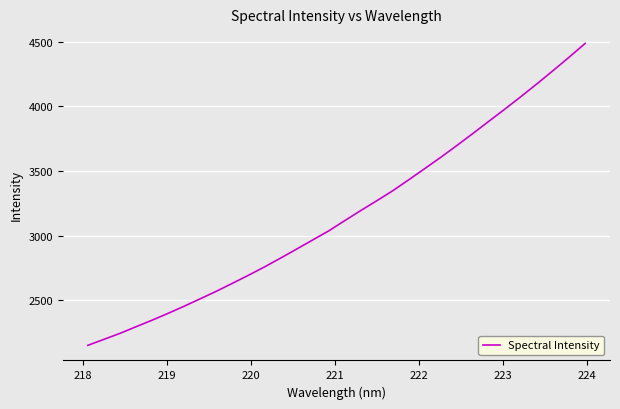

What is the maximum value shown in the chart?

4487.5